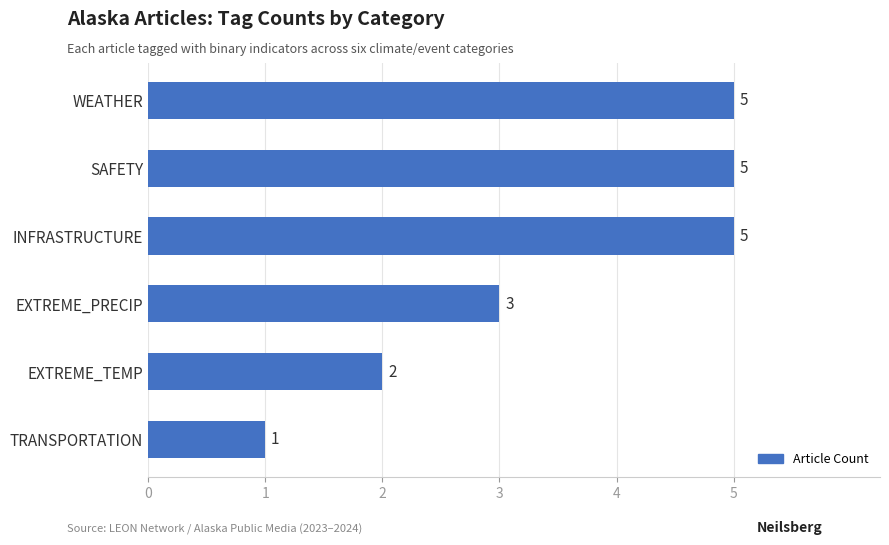

What is the average value?

4